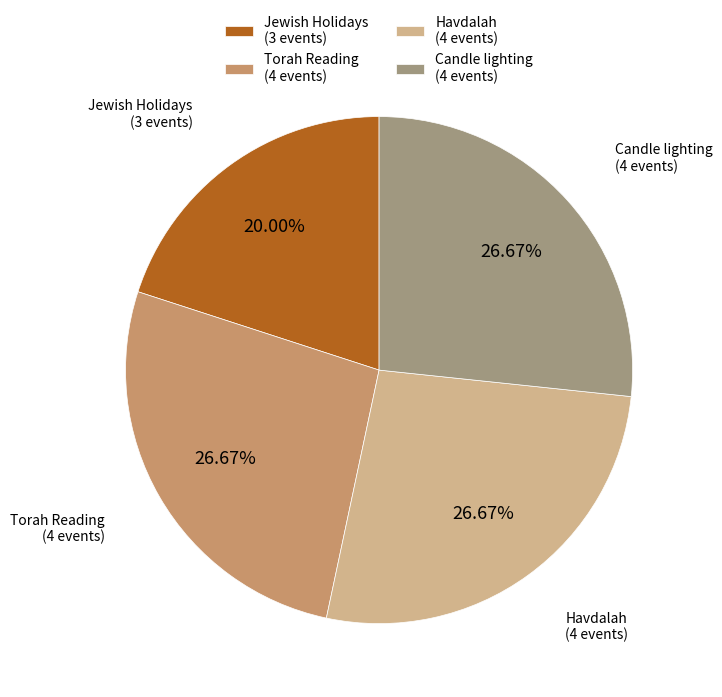

What is the ratio of the value at Jewish Holidays to the value at Havdalah?

0.7